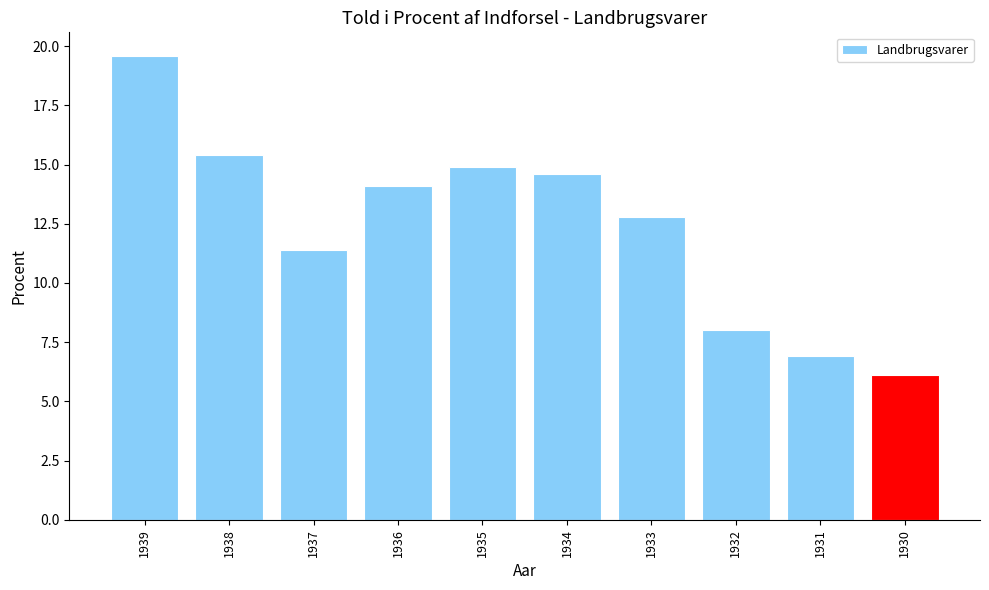

What is the sum of all values?

123.8